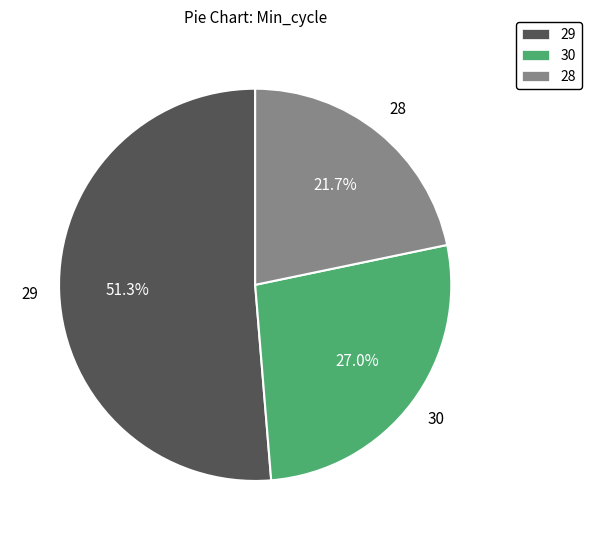

Approximately how many times larger is the value at 30 compared to 29?

0.5